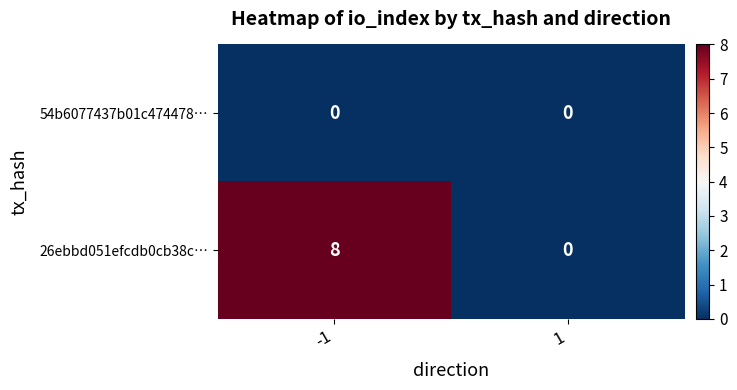

Read the 26ebbd051efcdb0cb38c… value at -1.

8